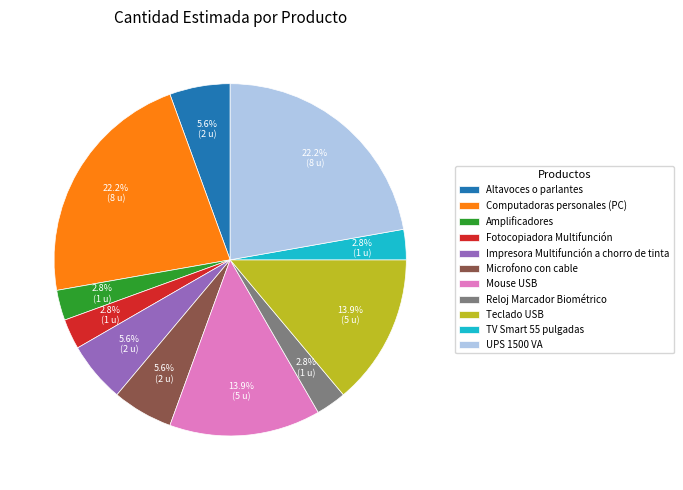

What percentage is the Teclado USB slice, to the nearest percent?

14%